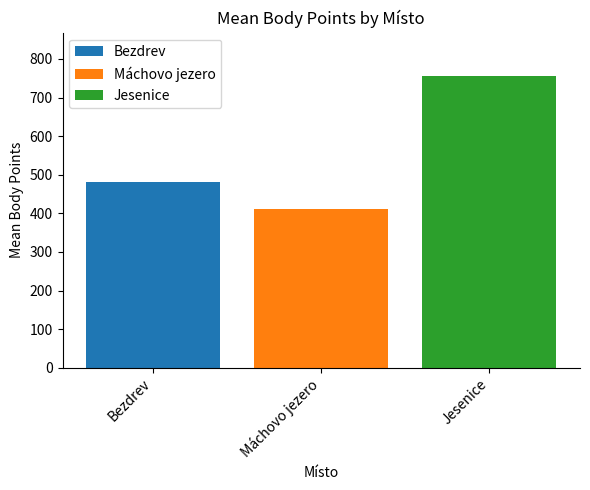

At Máchovo jezero, list the series in order from largest to smallest.

Jesenice, Bezdrev, Máchovo jezero